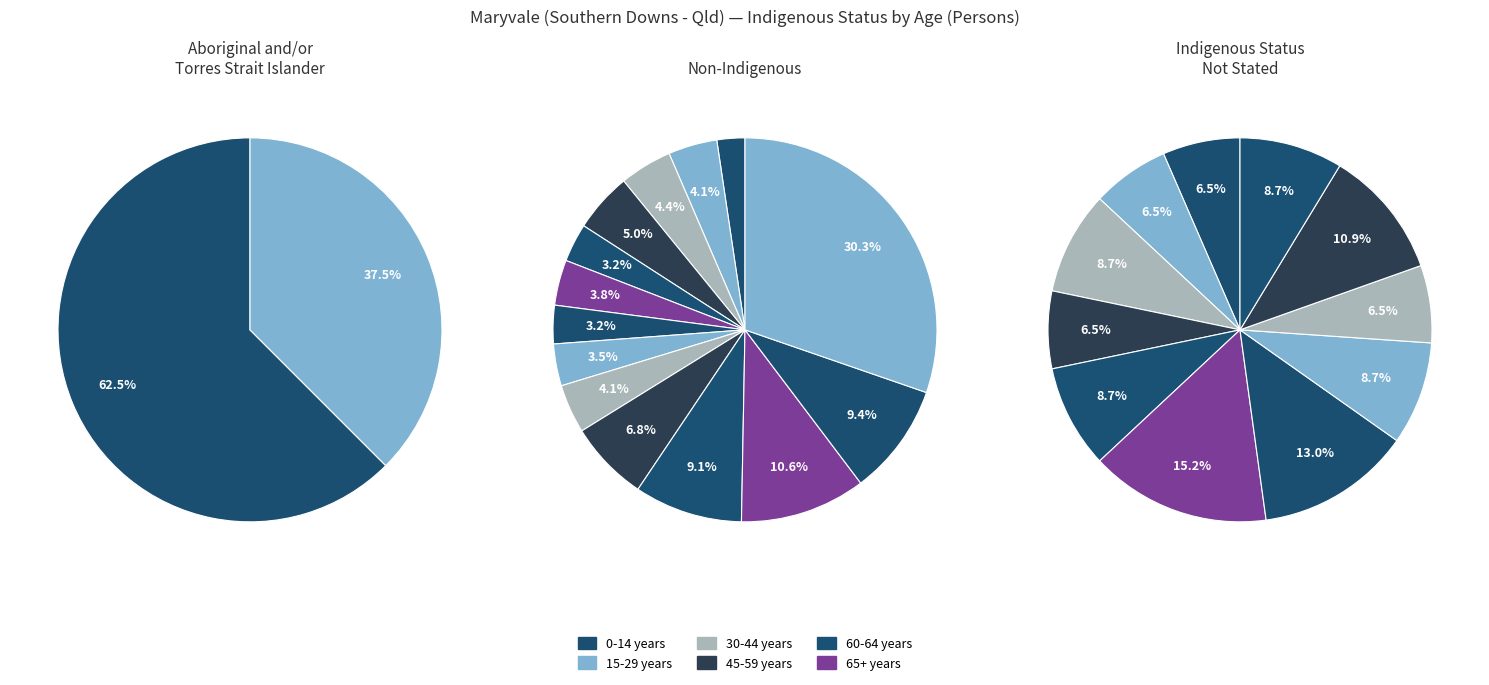

How many segments does this pie chart have?

15